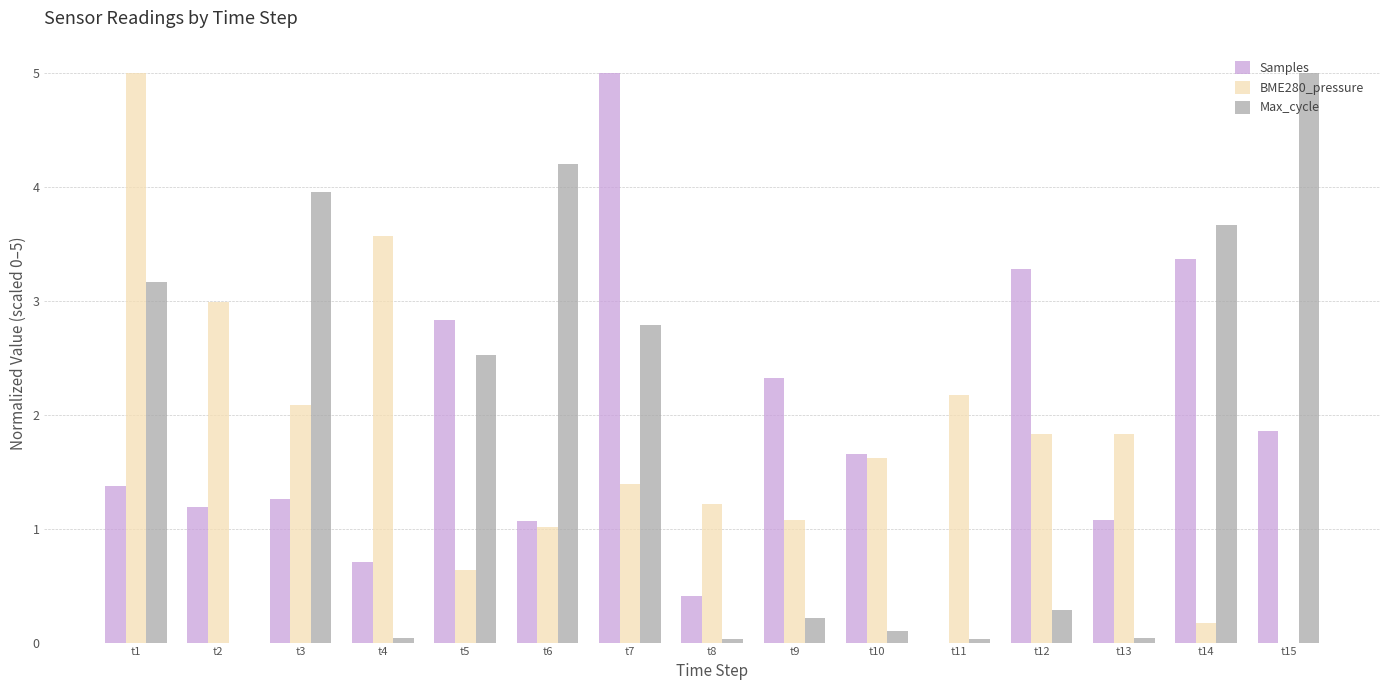

Between t1 and t12, which series saw the biggest shift?

BME280_pressure